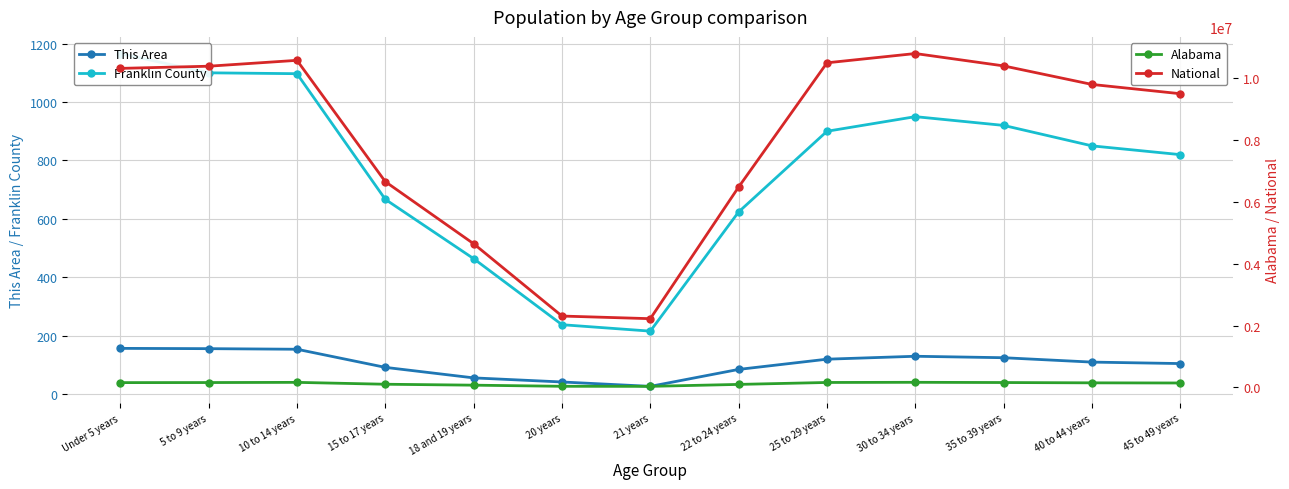

How many lines are shown in the chart?

4